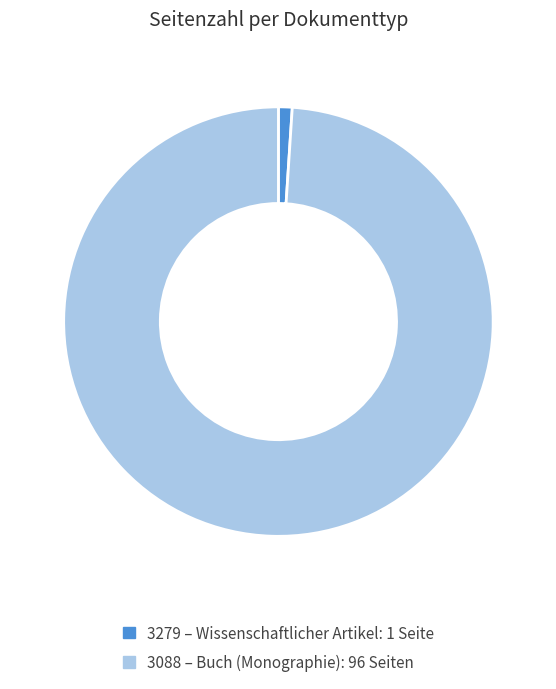

How many slices are in this pie chart?

2